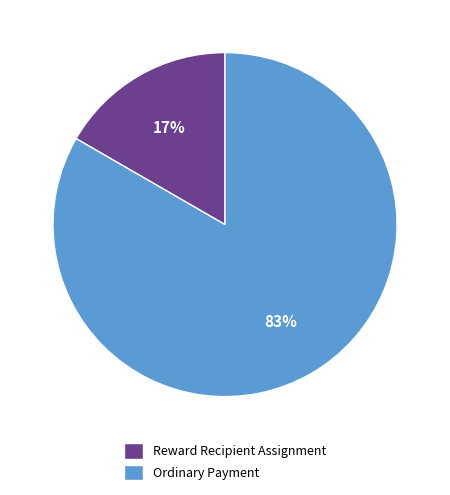

What is the largest slice in the pie chart?

Ordinary Payment